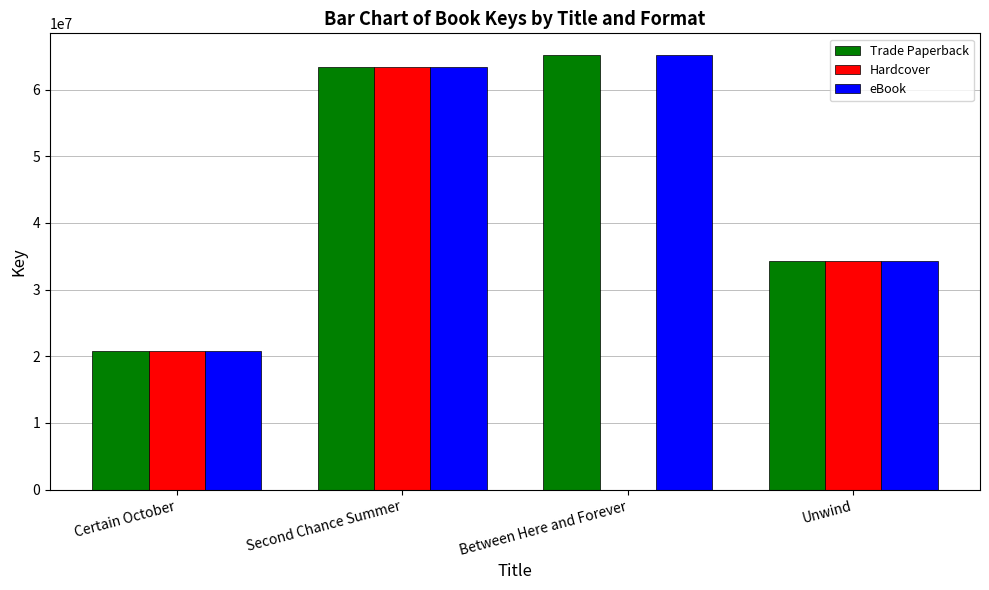

The value of eBook at Certain October is 12798012. True or false?

False